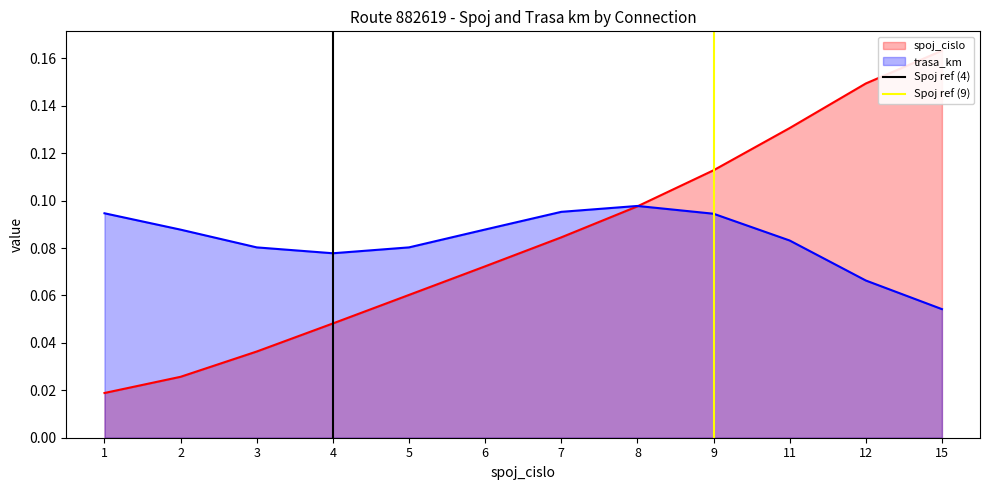

At which label is trasa_km closest to 0?

15